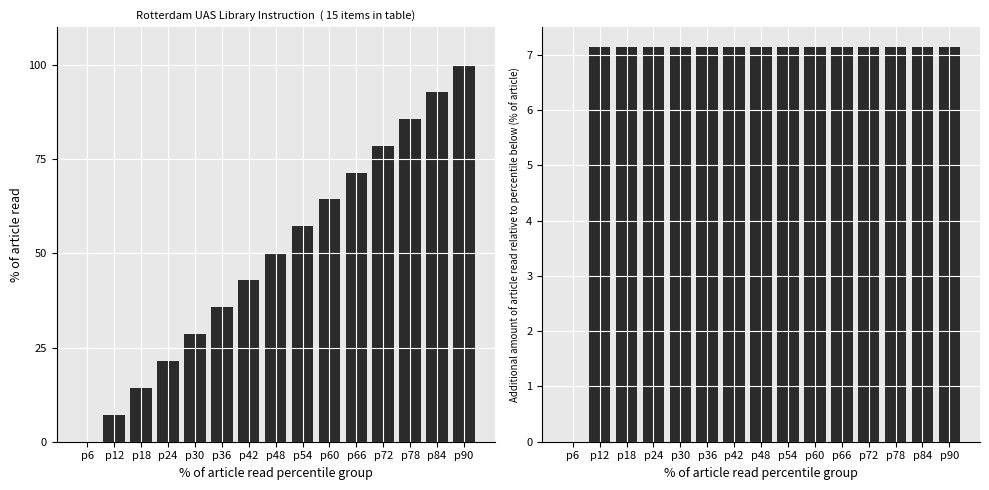

What value does the Identifier (diff) series have at p12?

7.1